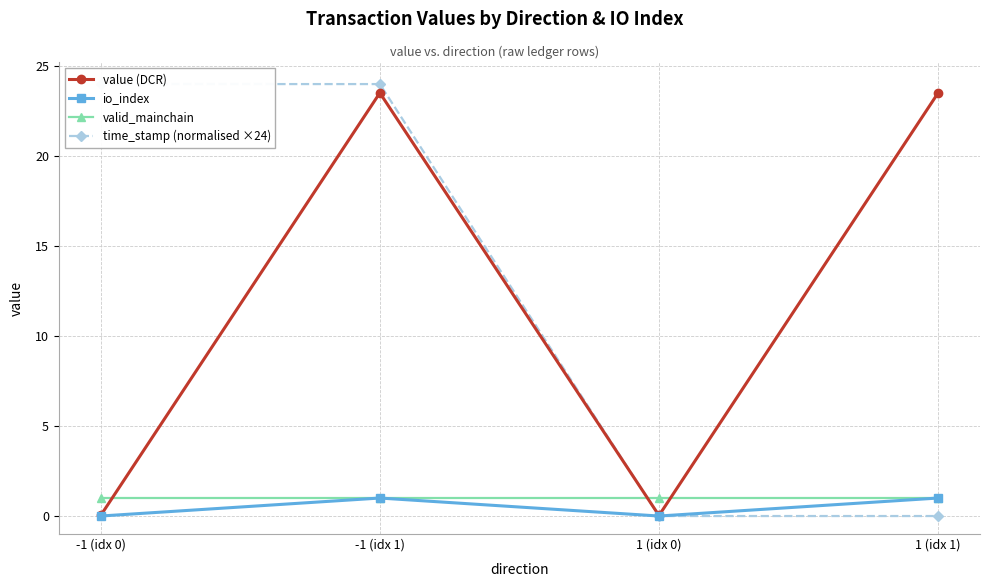

What is the average value of the time_stamp (normalised ×24) series?

12.0